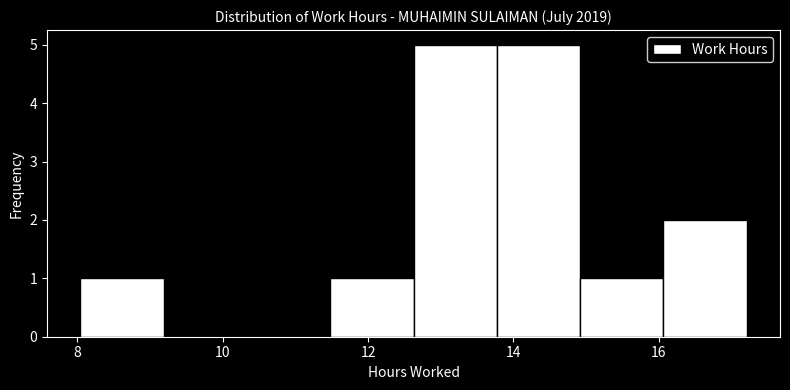

Reading left to right, transcribe this chart: for each bar, give the range it covers on the x-axis and its height. Neither the bar edges nor the heights are printed on the chart, so give them approximately, as read against the axes.

8.0 to 9.2: 1
9.2 to 10.4: 0
10.4 to 11.4: 0
11.4 to 12.6: 1
12.6 to 13.8: 5
13.8 to 15.0: 5
15.0 to 16.0: 1
16.0 to 17.2: 2